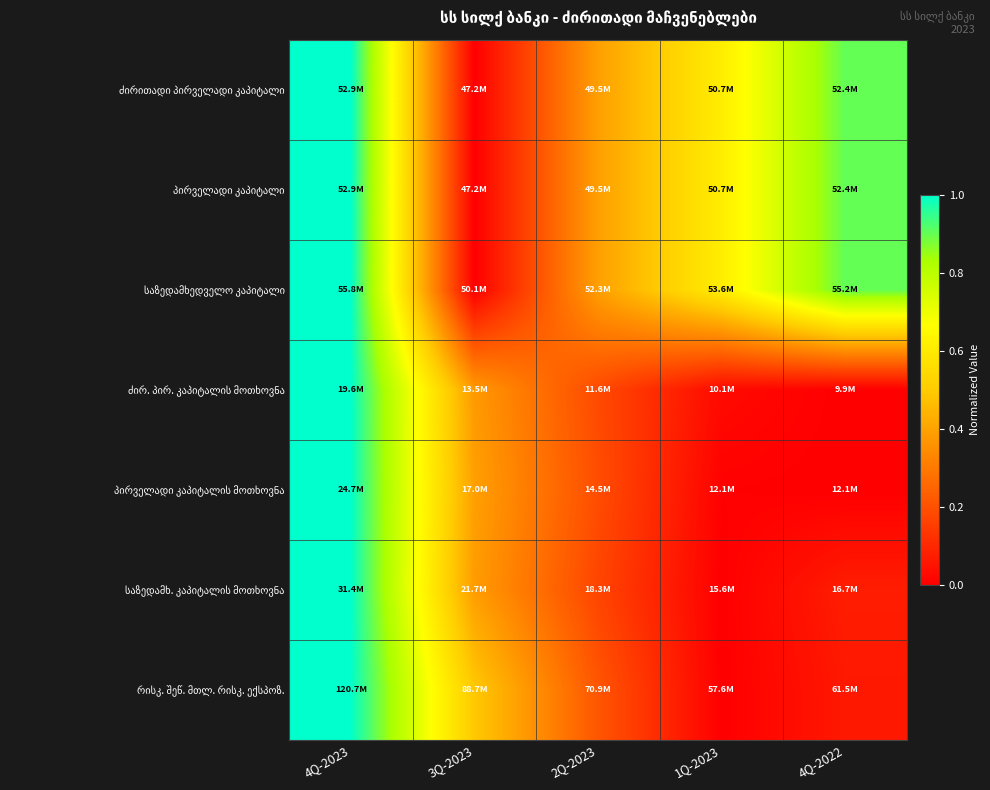

At which category is the sum across all series the highest?

4Q-2023